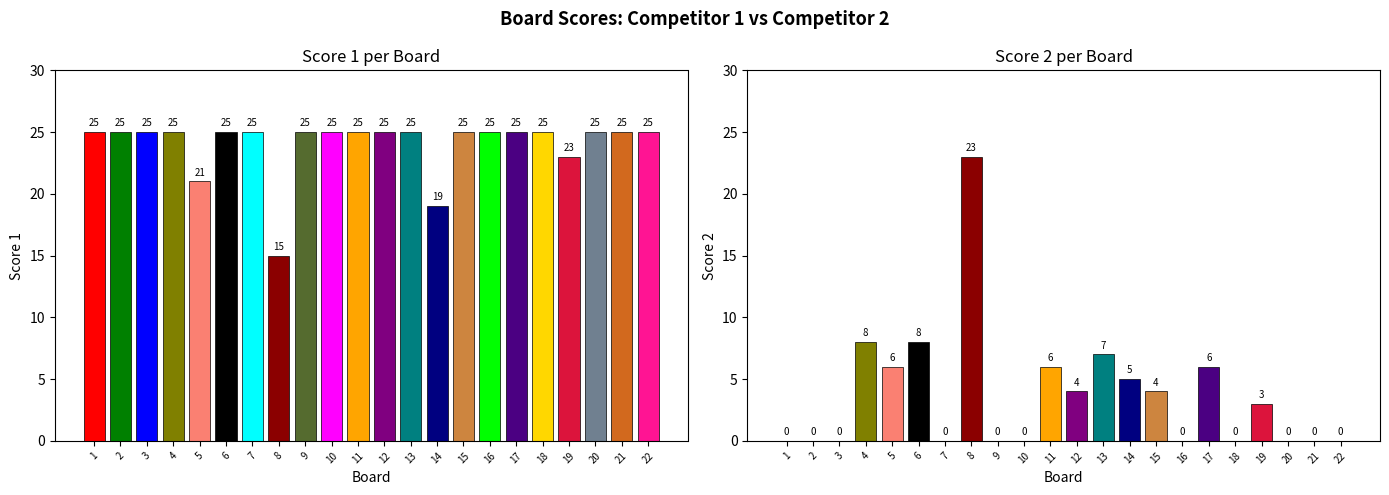

Is it true that Score 2 equals 0 at 3?

True